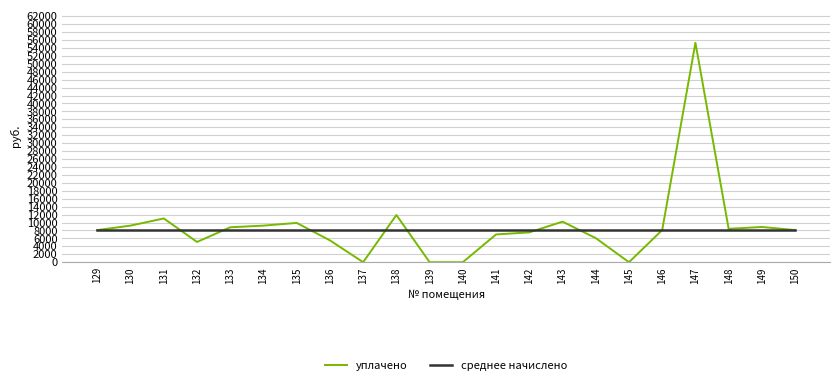

The value of среднее начислено at 137 is 8061.3. True or false?

True